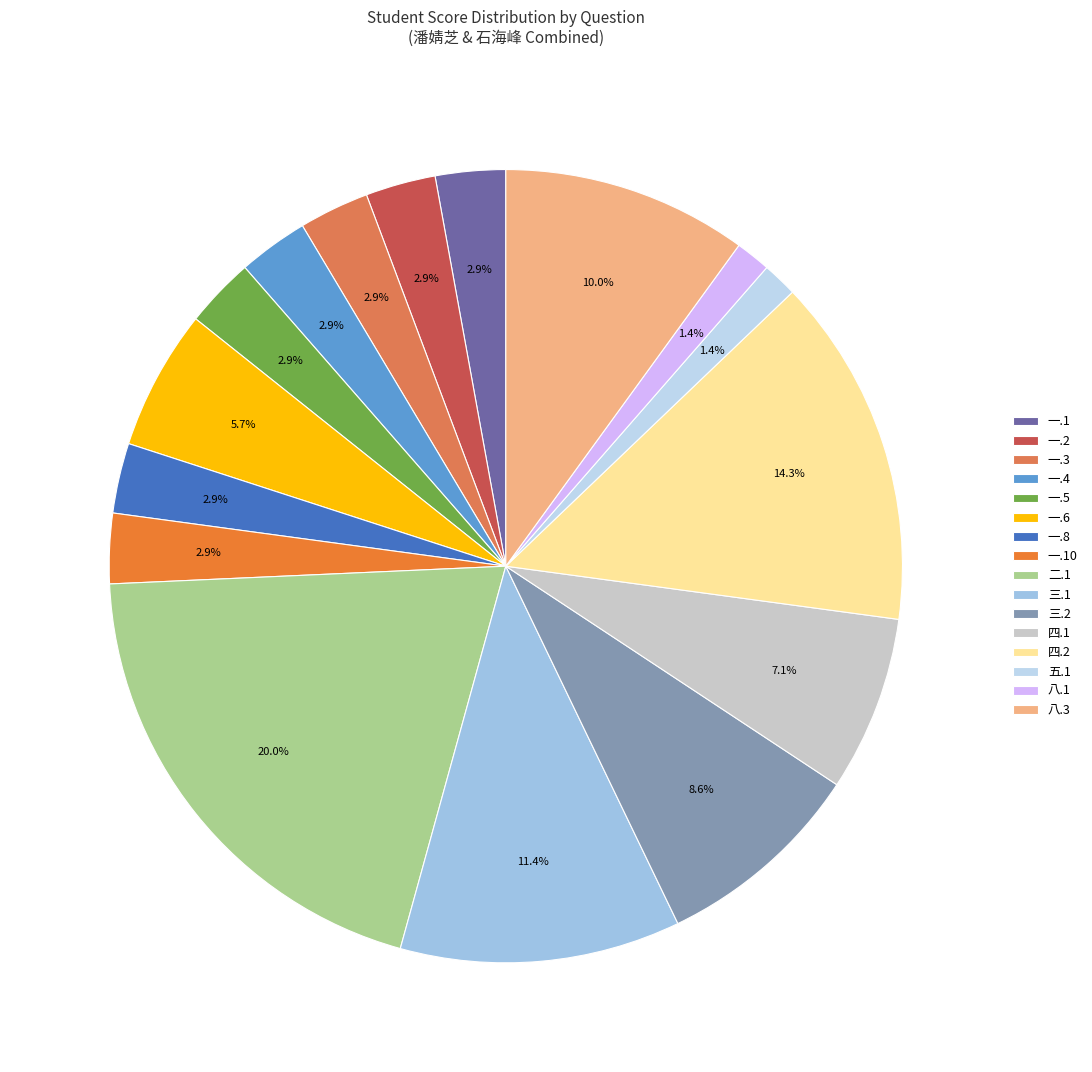

What percentage is NOT represented by 五.1?

98.6%